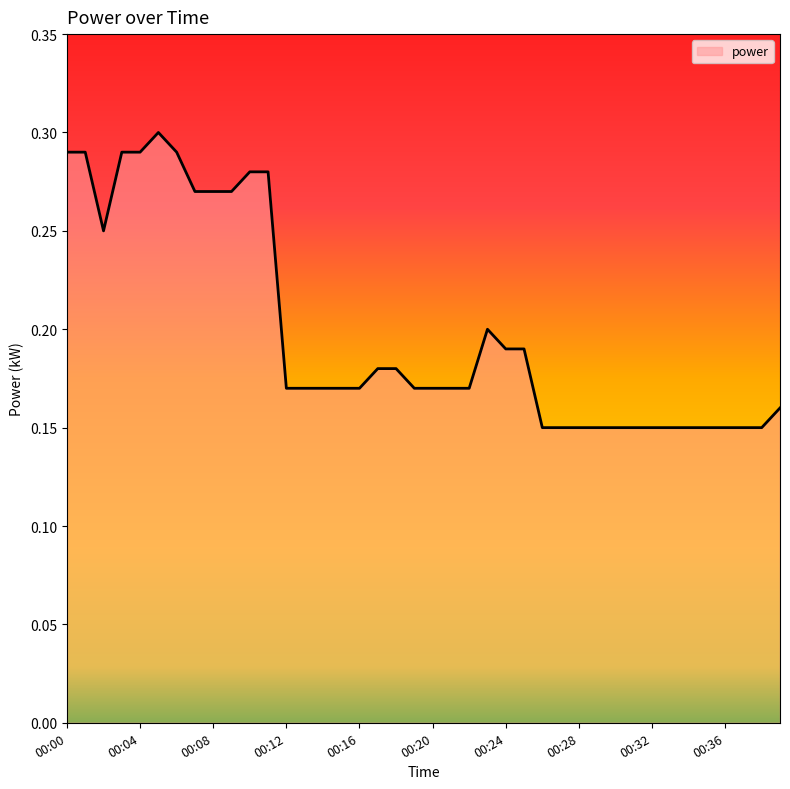

How many lines are shown in the chart?

1